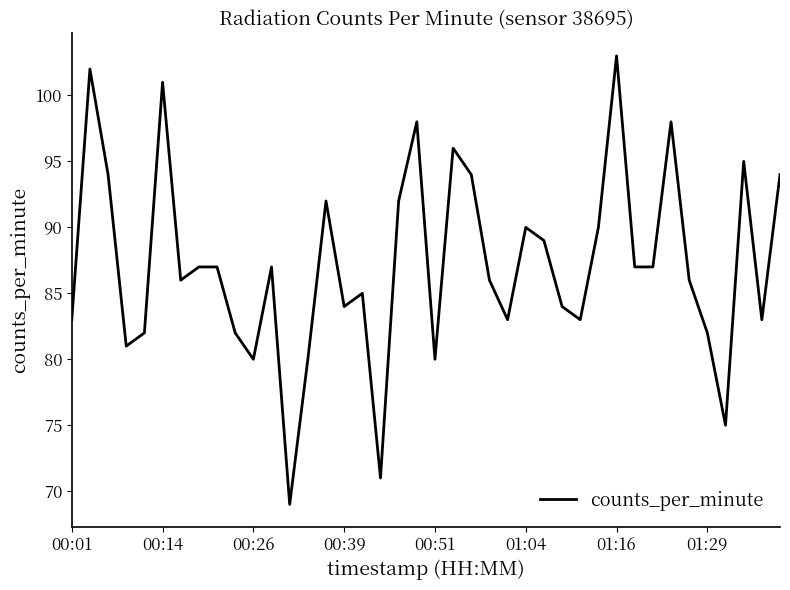

How many values are below 87?

20